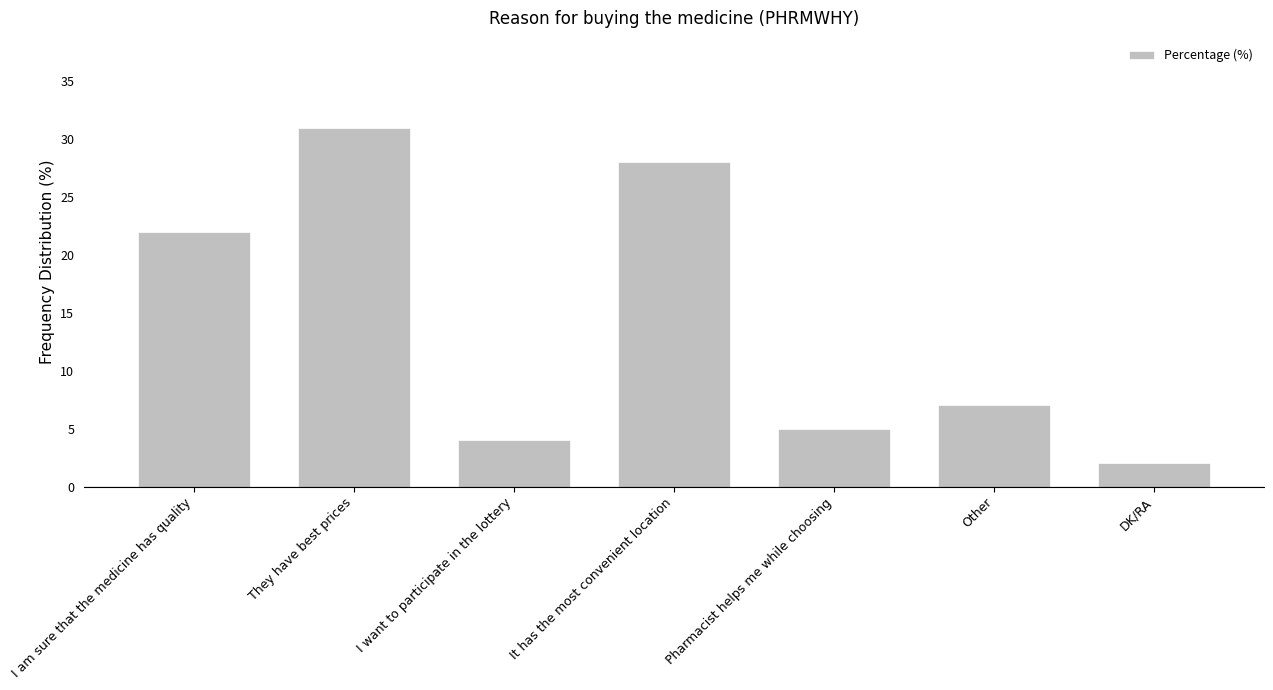

What position from the left is It has the most convenient location?

4